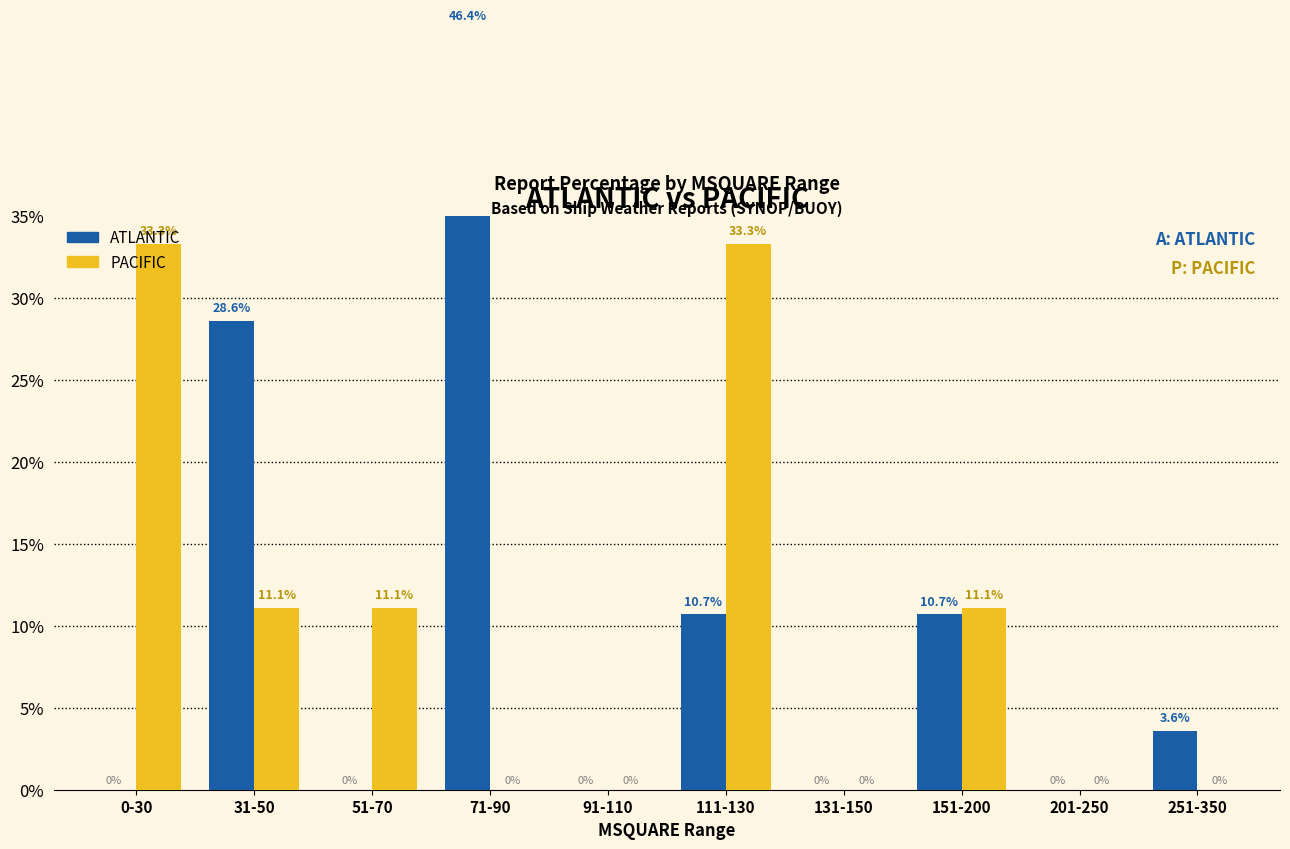

What is the maximum value shown in the chart?

46.4